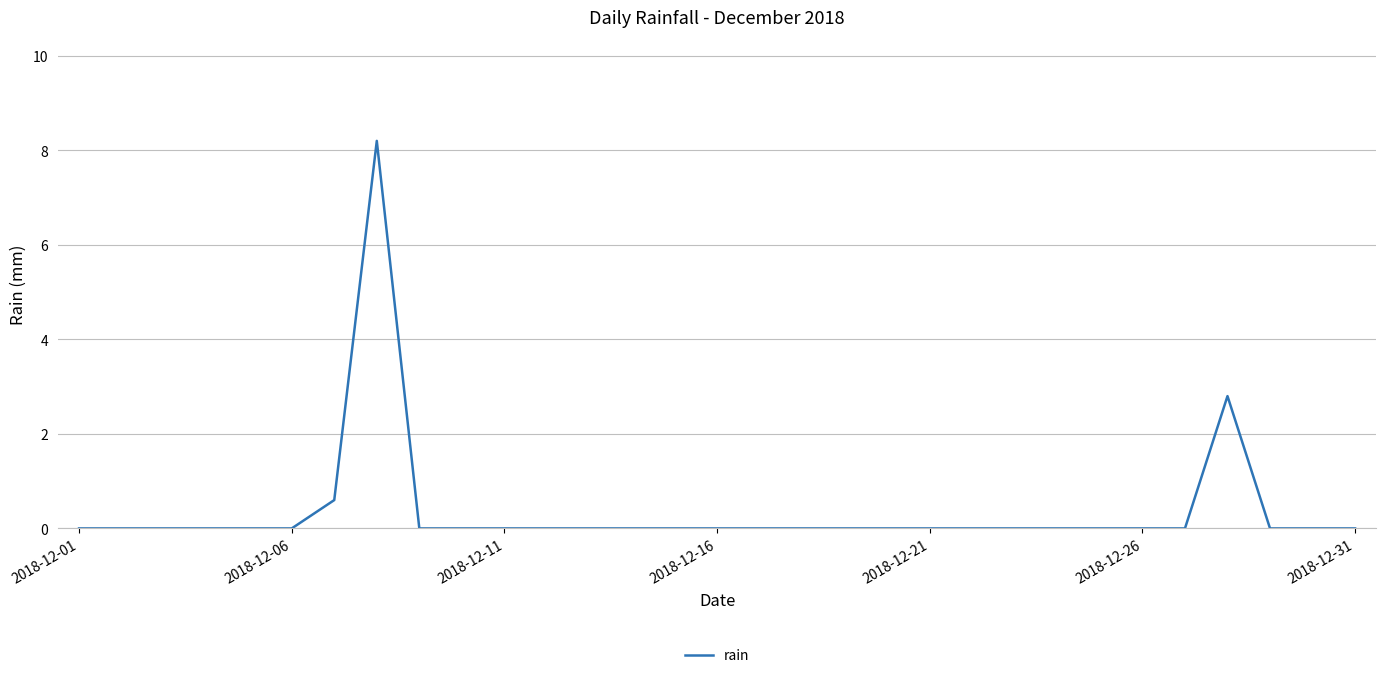

True or false: the data has more than 1 interior local peaks.

True